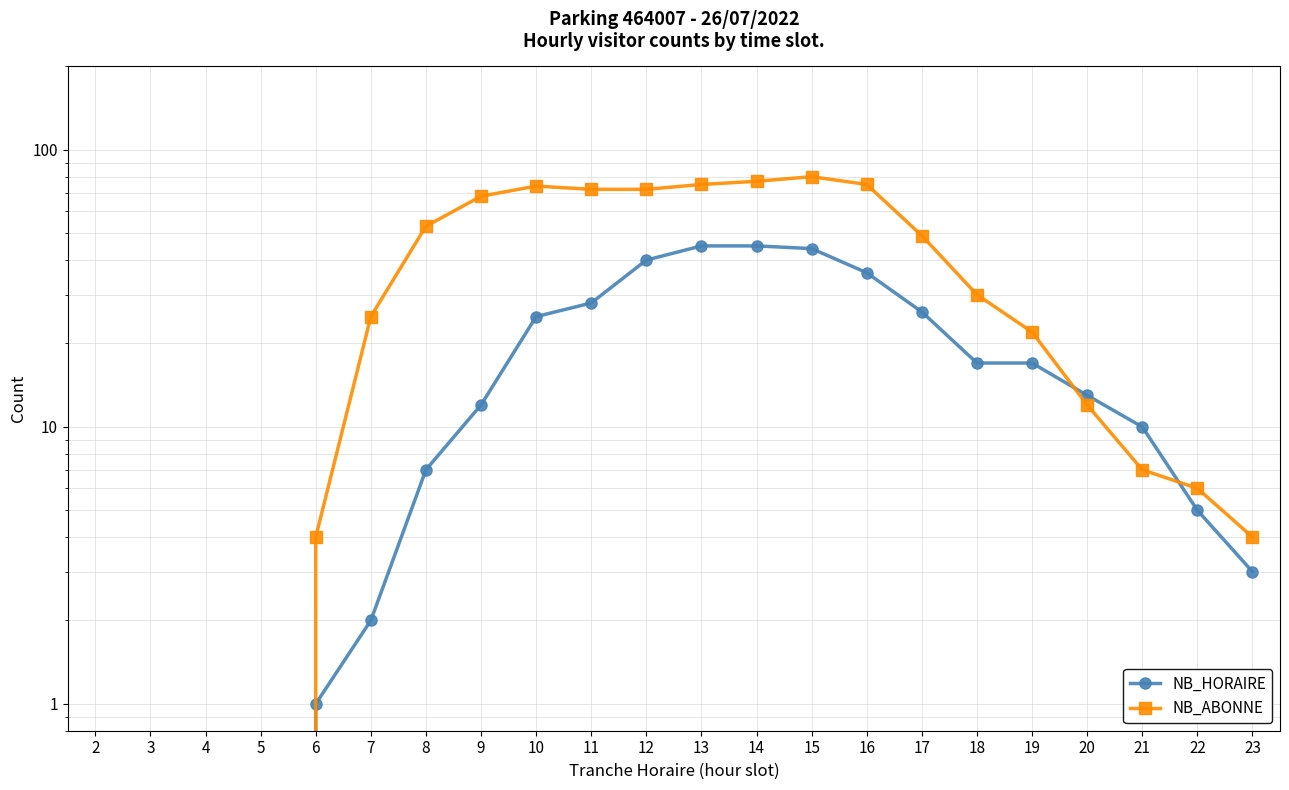

List the labels in order of NB_HORAIRE value, smallest first.

2, 3, 4, 5, 6, 7, 23, 22, 8, 21, 9, 20, 18, 19, 10, 17, 11, 16, 12, 15, 13, 14